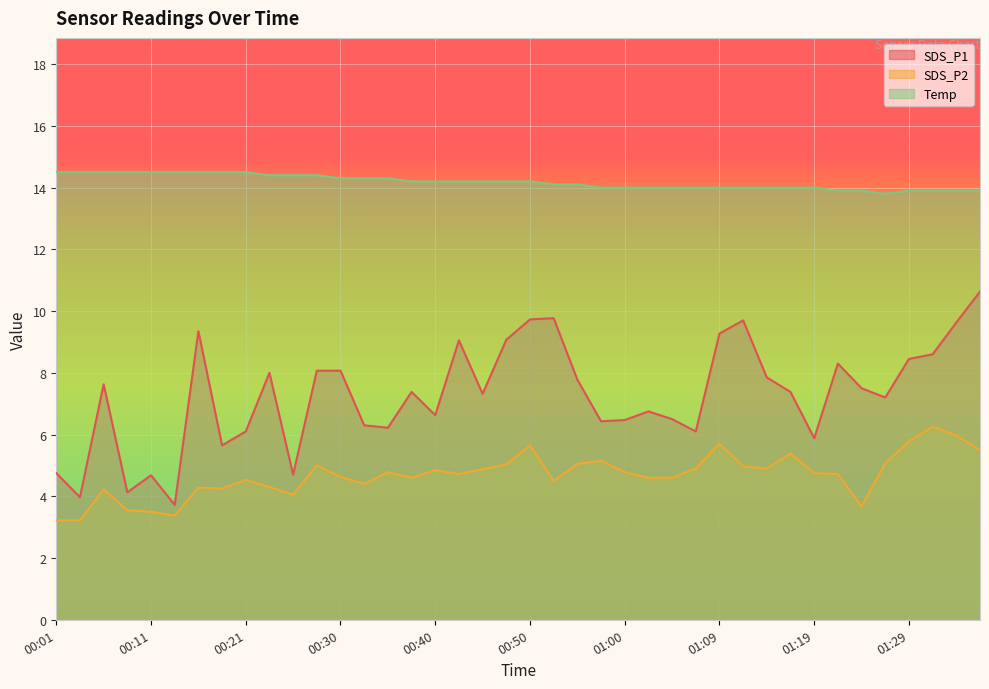

What is the spread (max minus min) of values at 01:09?

8.3